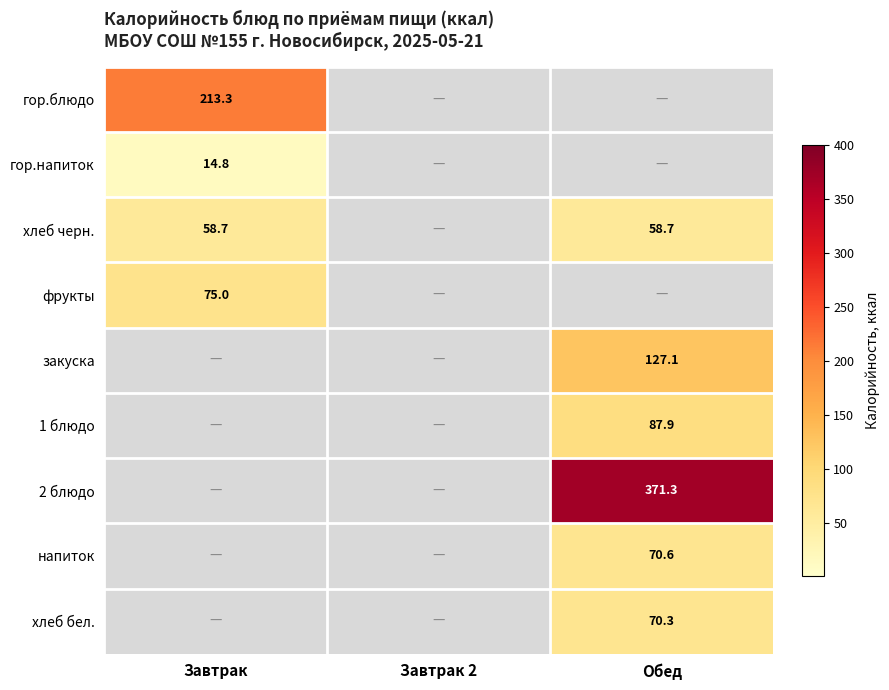

Is it true that хлеб бел. equals 123.4 at Обед?

False